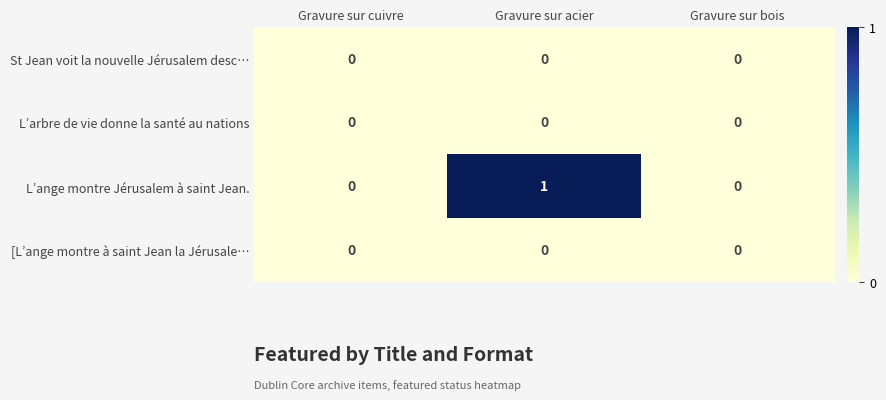

Count the L’ange montre Jérusalem à saint Jean. values in the range 0 to 1.

3